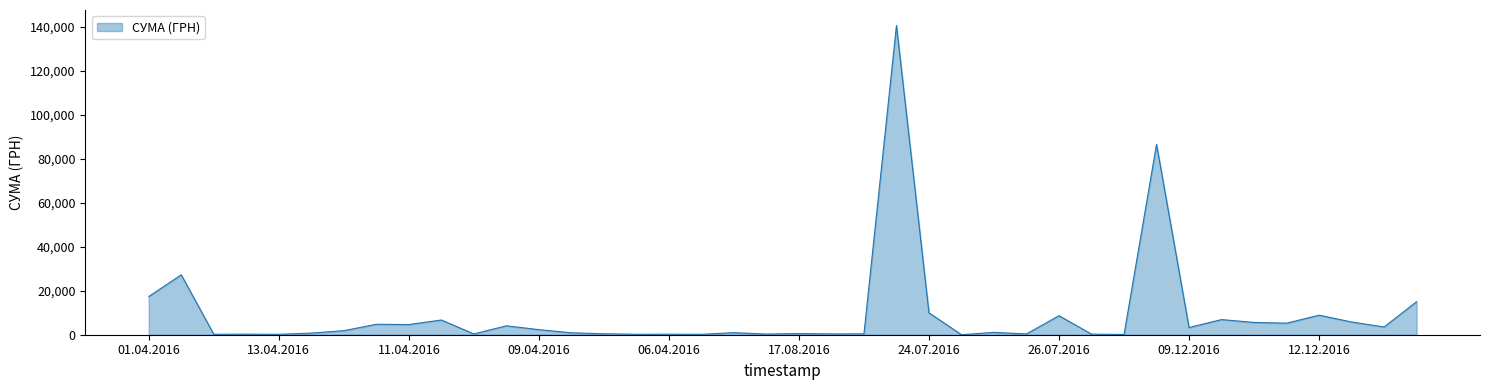

What is the difference between the maximum and minimum values?

140694.9